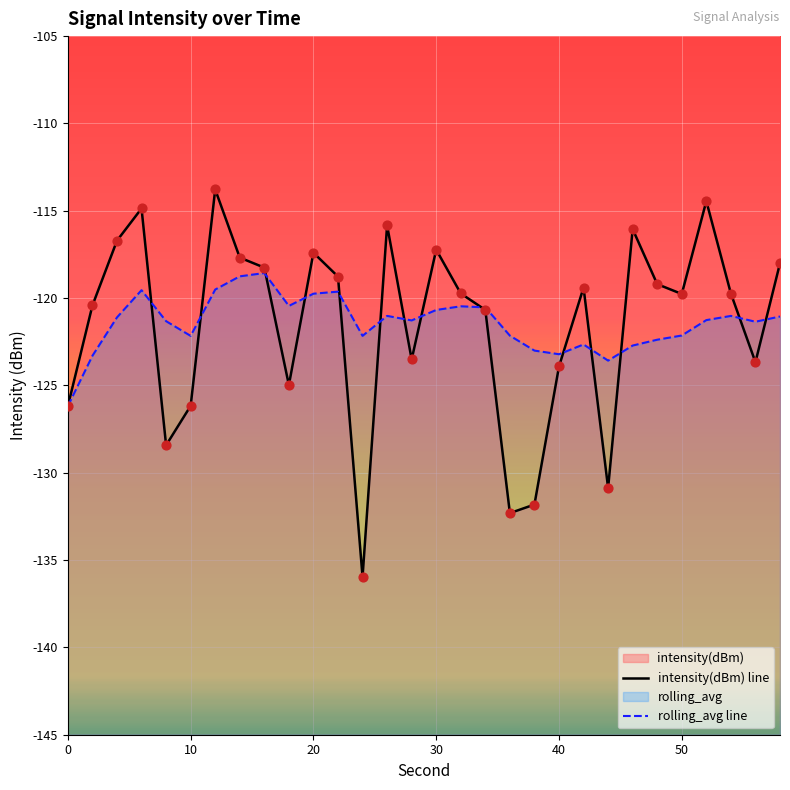

Which series reaches the maximum Y coordinate?

intensity(dBm) line